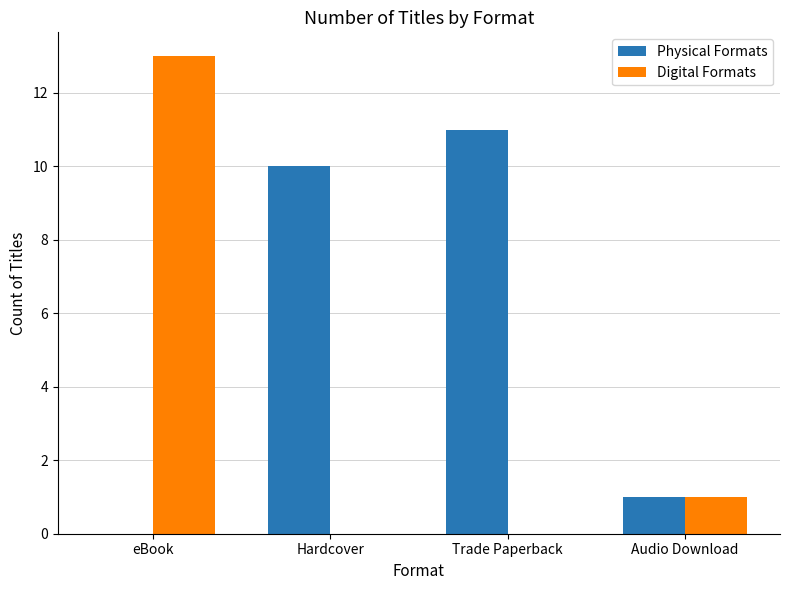

Reading left to right, what are all the values shown in this chart?

Physical Formats: eBook=0	Hardcover=10	Trade Paperback=11	Audio Download=1
Digital Formats: eBook=13	Hardcover=0	Trade Paperback=0	Audio Download=1